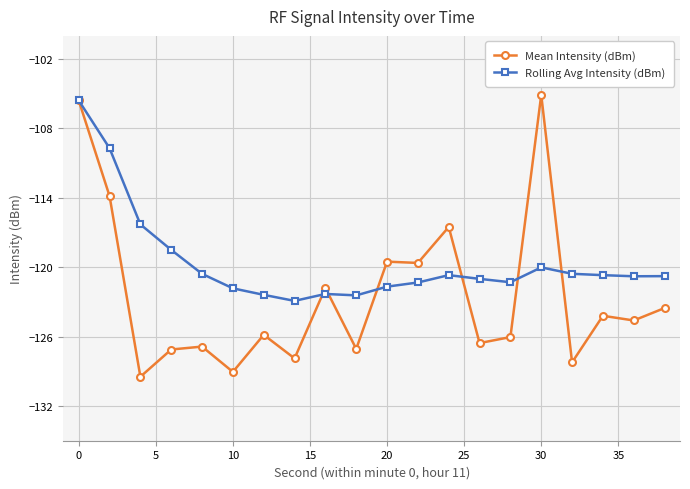

Rank the series by their average value, from highest to lowest.

Rolling Avg Intensity (dBm), Mean Intensity (dBm)